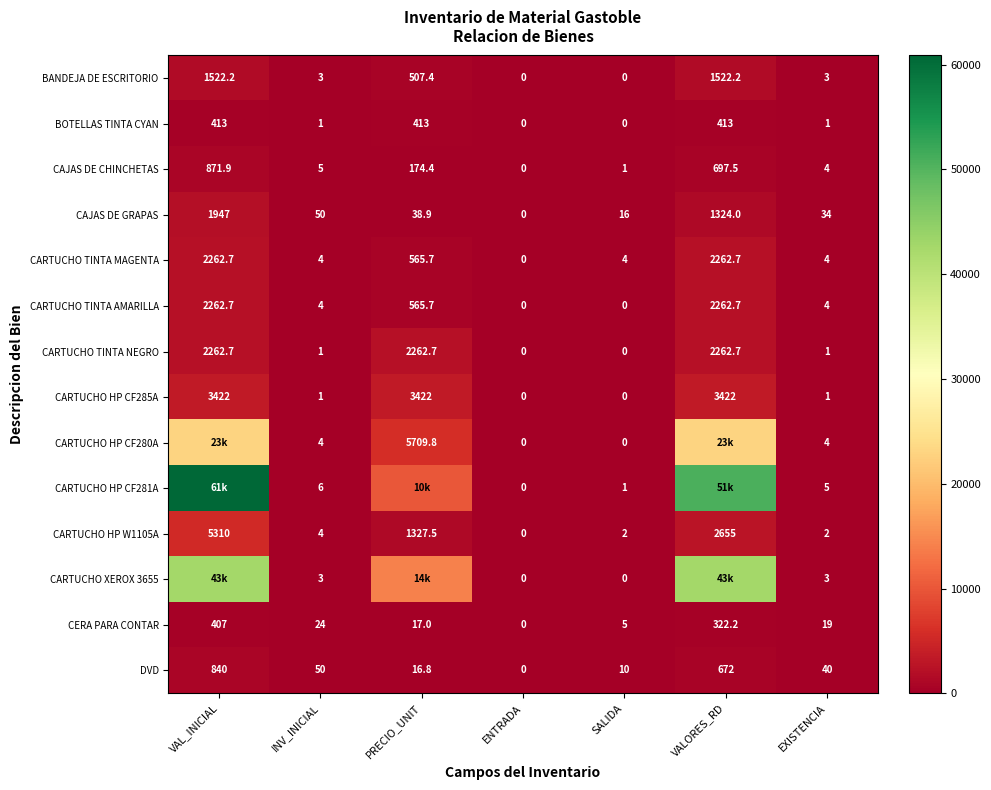

Where does the CARTUCHO TINTA NEGRO series first go above 1?

VAL_INICIAL